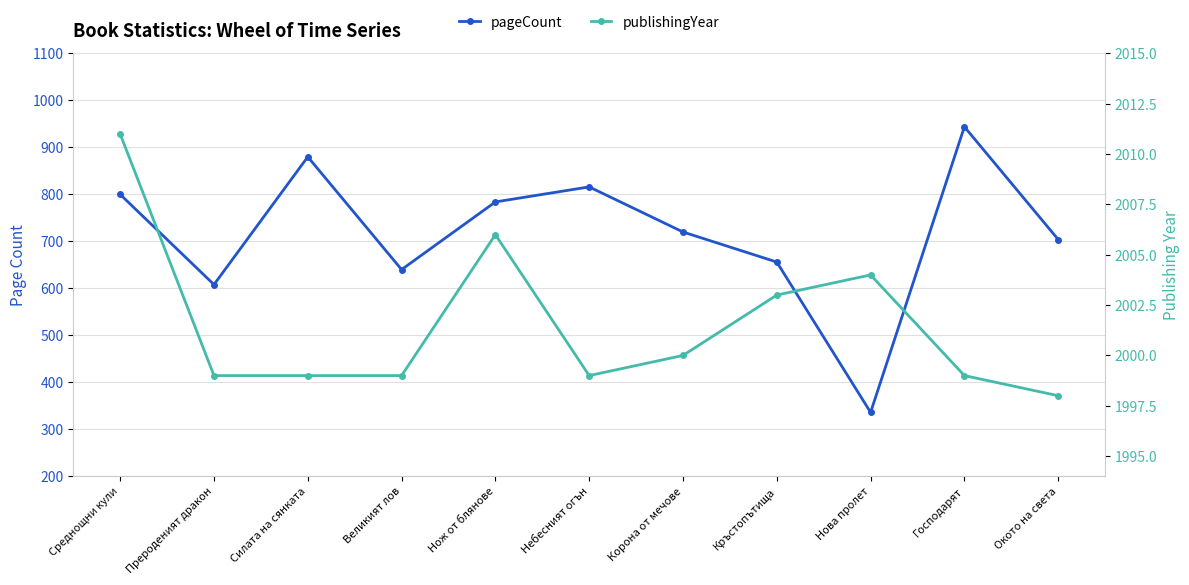

What value does the publishingYear series have at Кръстопътища?

2003